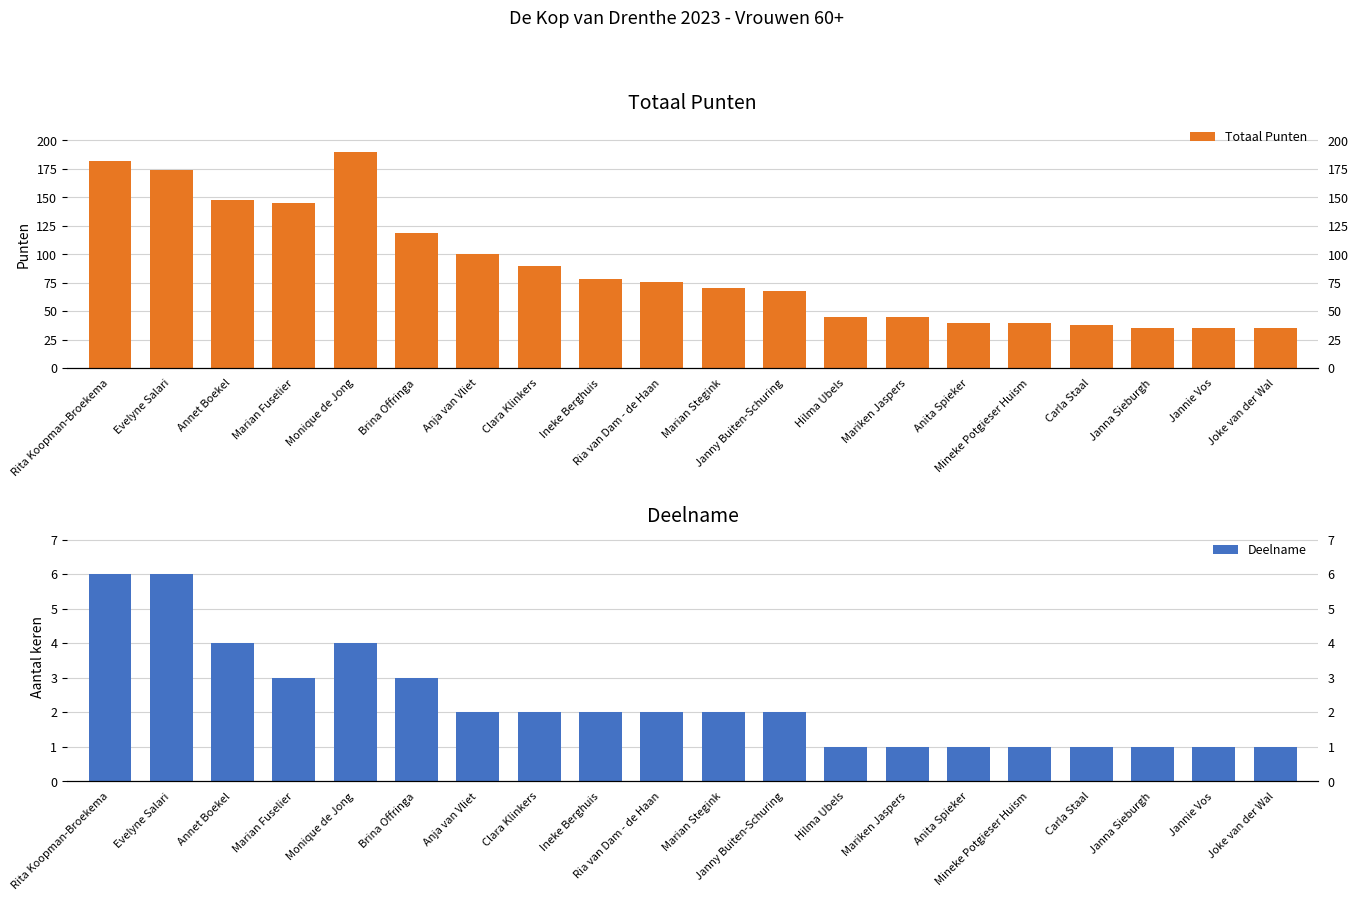

Where is Deelname nearest to the value 3?

Marian Fuselier